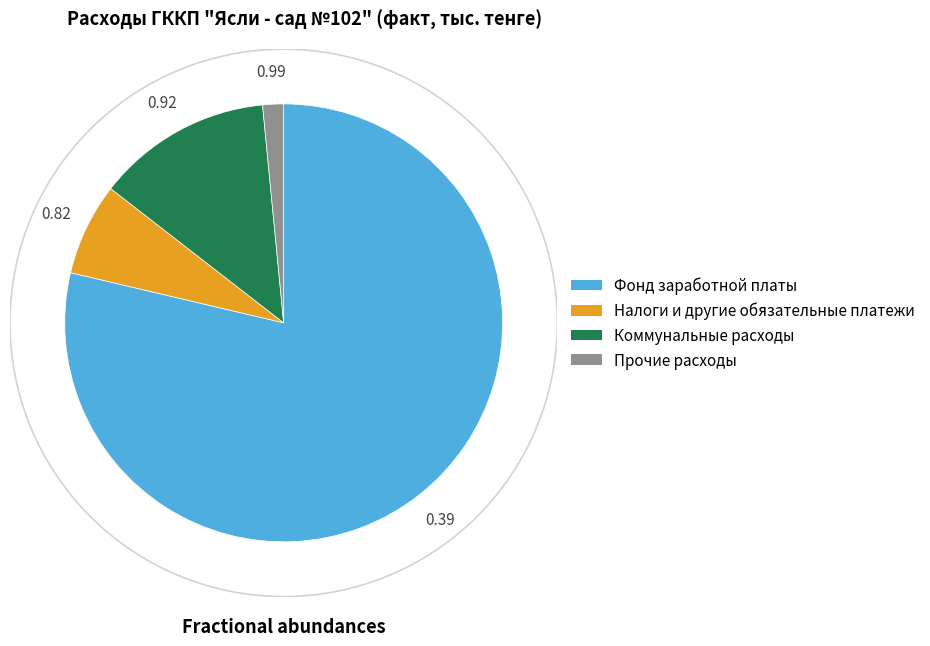

How many slices are in this pie chart?

4